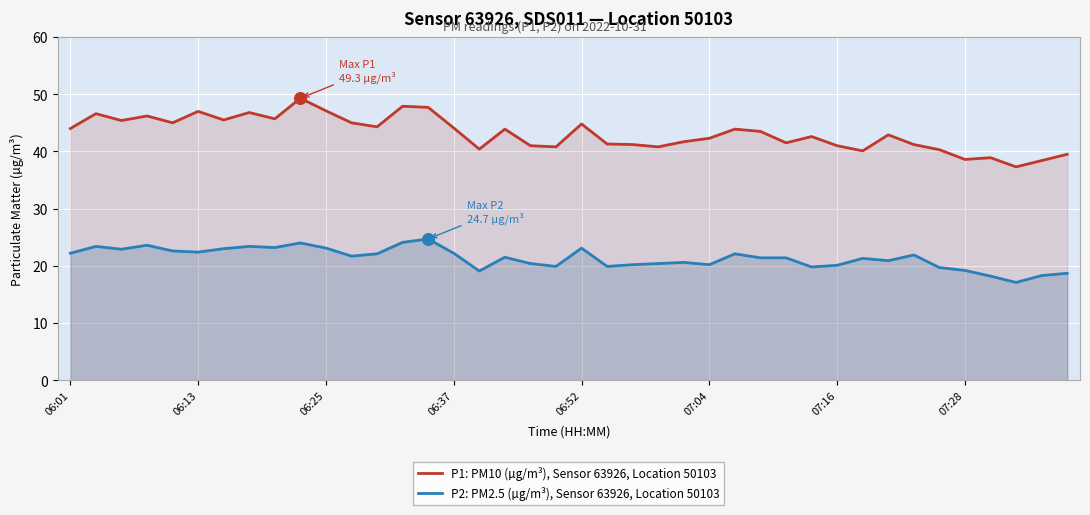

At which category is the sum across all series the highest?

9